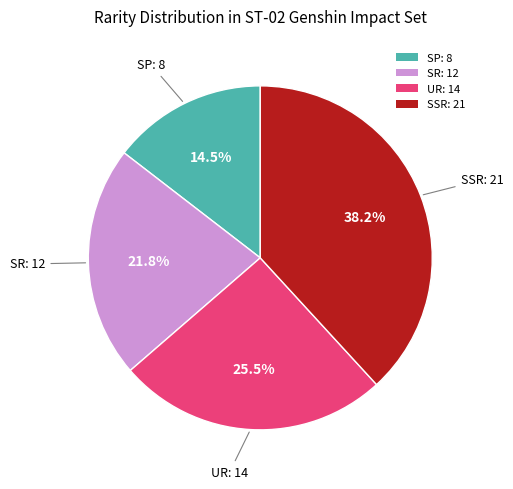

Does SP account for over 50% of the chart?

No